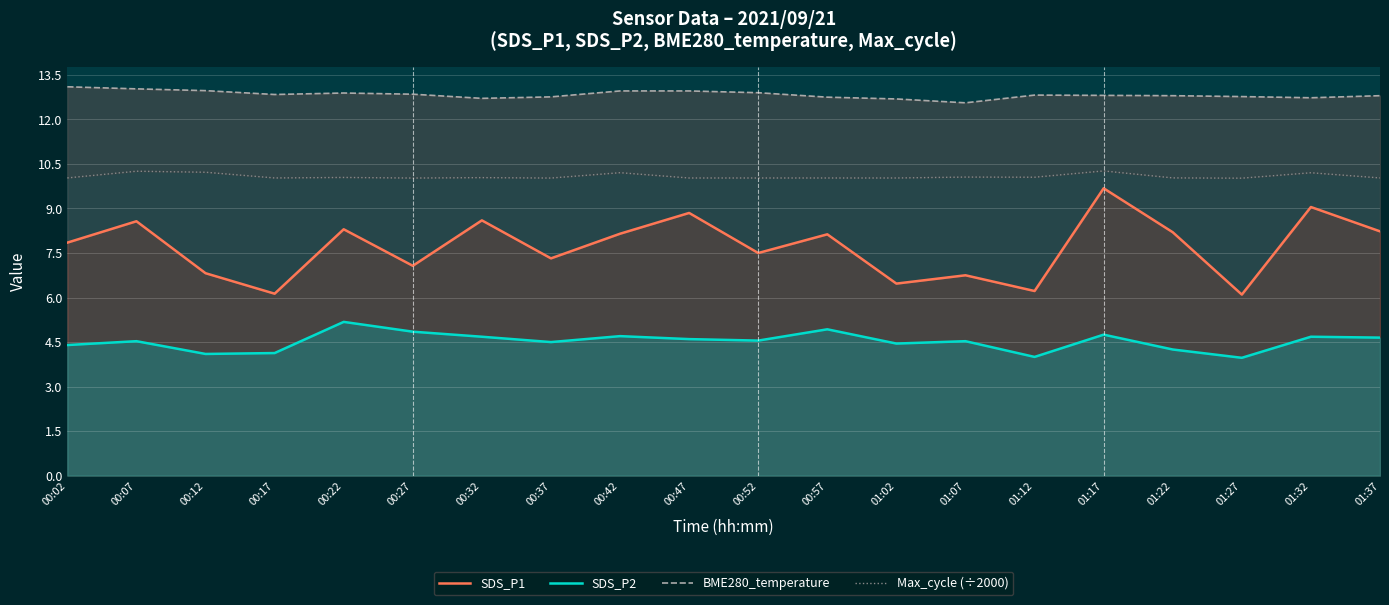

What is the label of the 19th point from the left?

01:32